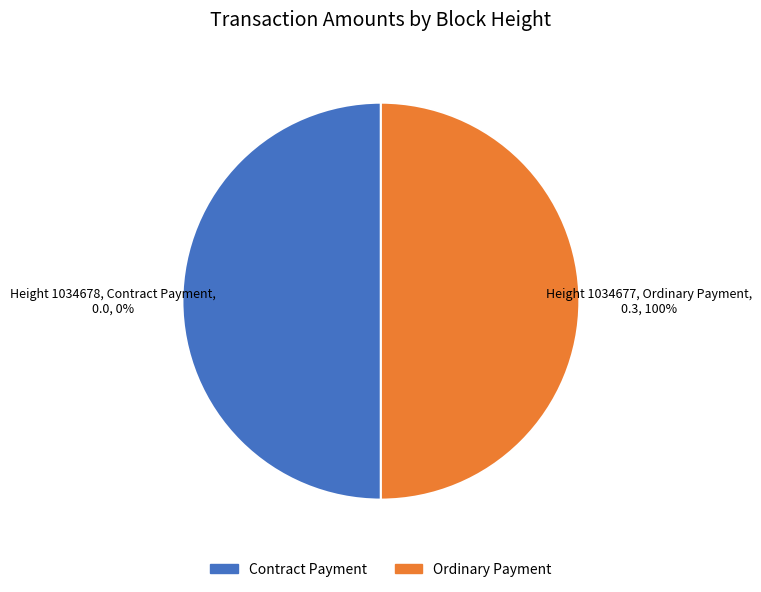

What is the change in value from 1034678 to 1034677?

+0.3